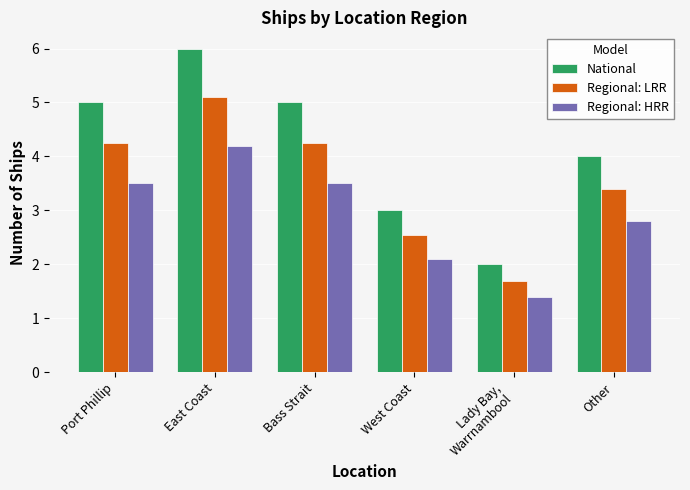

How many bars are there in each group?

3